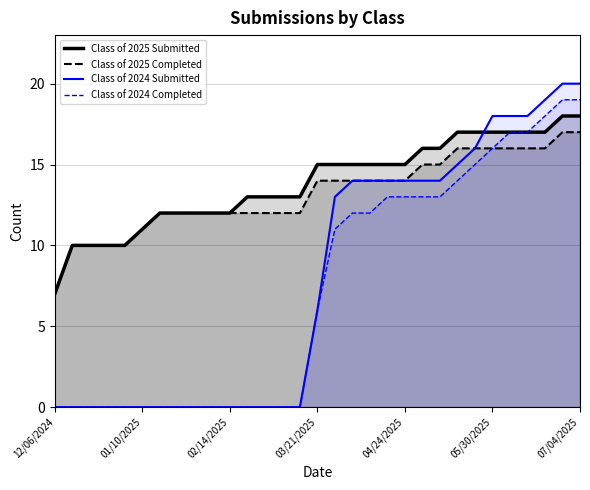

Does the chart display data point markers on the line(s)?

No